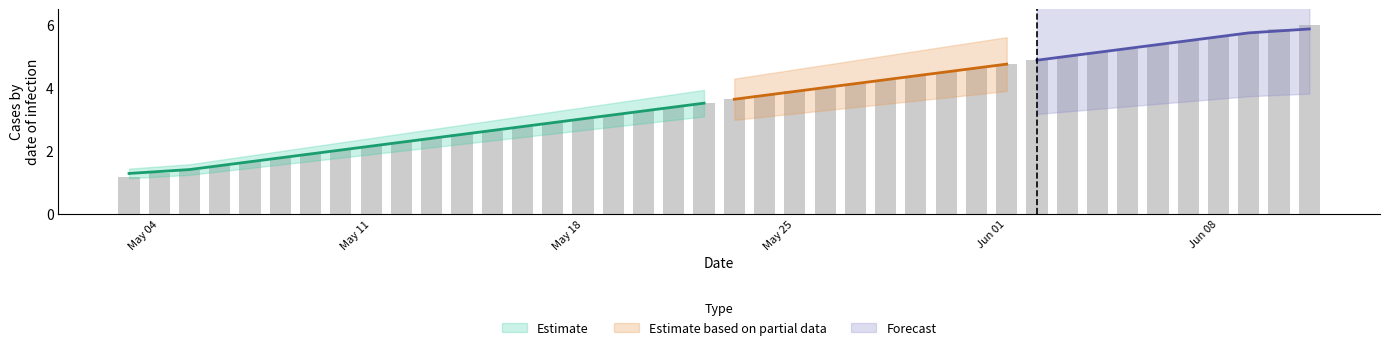

Count the number of values greater than 3.

25